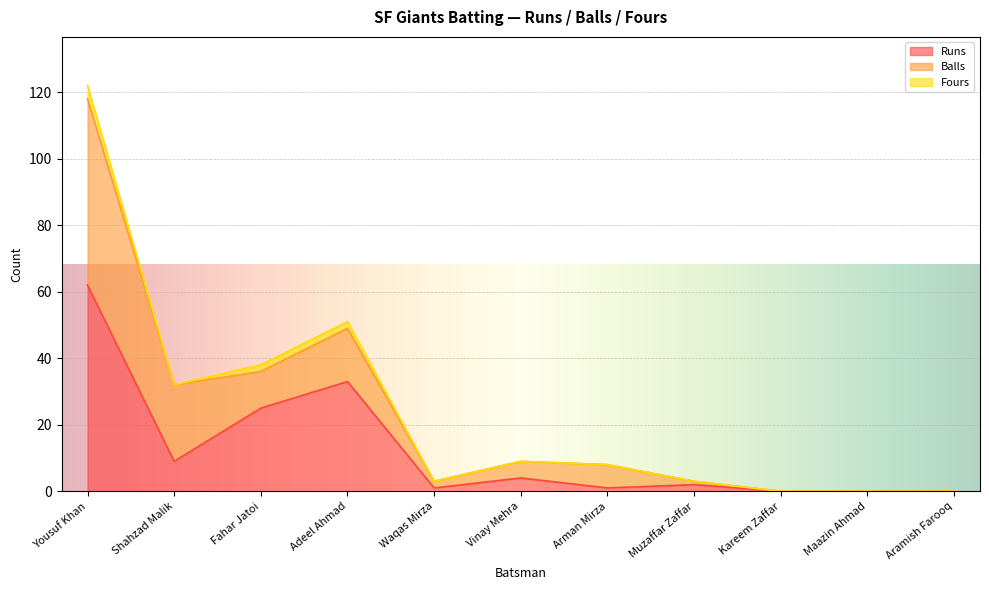

What are all the series names shown in the legend?

Runs, Balls, Fours